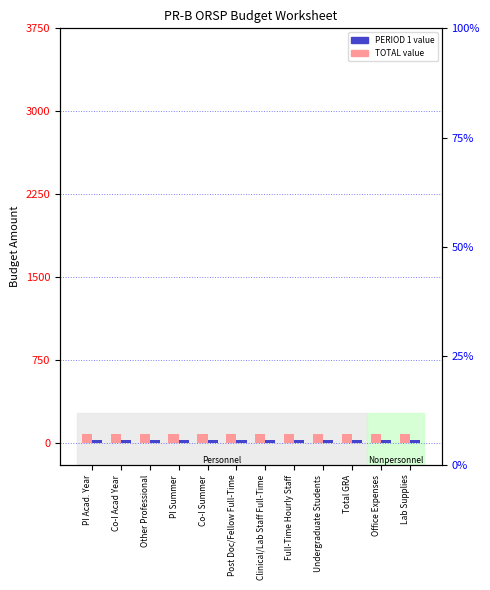

At which label does TOTAL reach its minimum?

PI Acad. Year